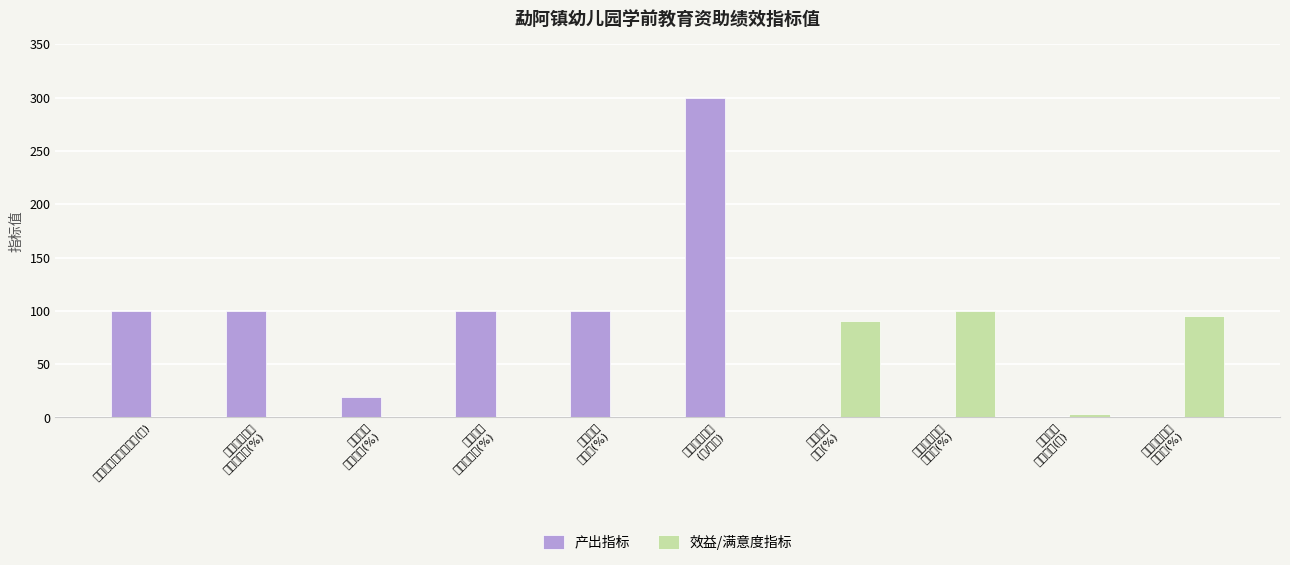

Is it true that 效益/满意度指标 equals 54.9 at 学前教育受助幼儿数(人)?

False